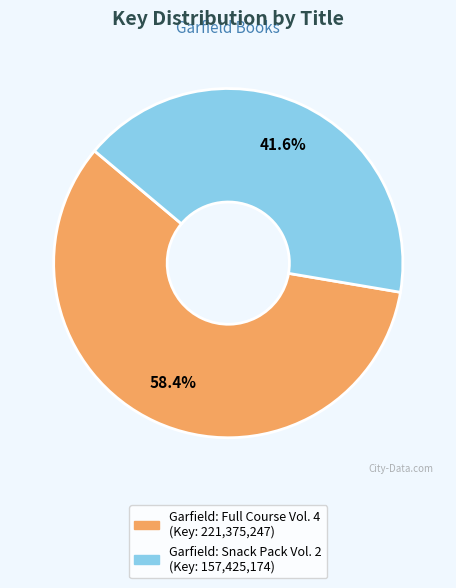

Count the number of slices in the pie.

2